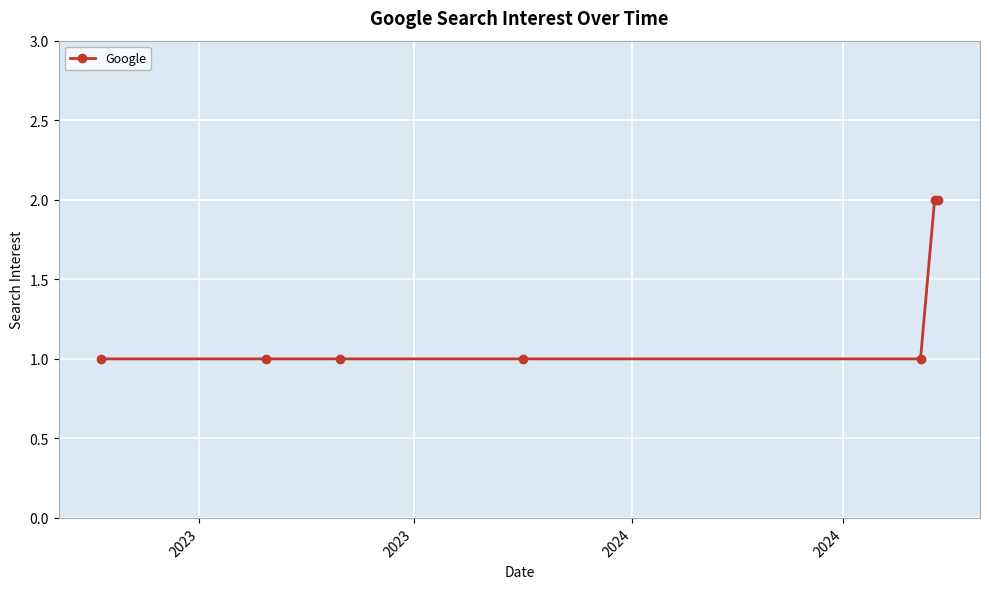

How many distinct data groups are displayed?

1